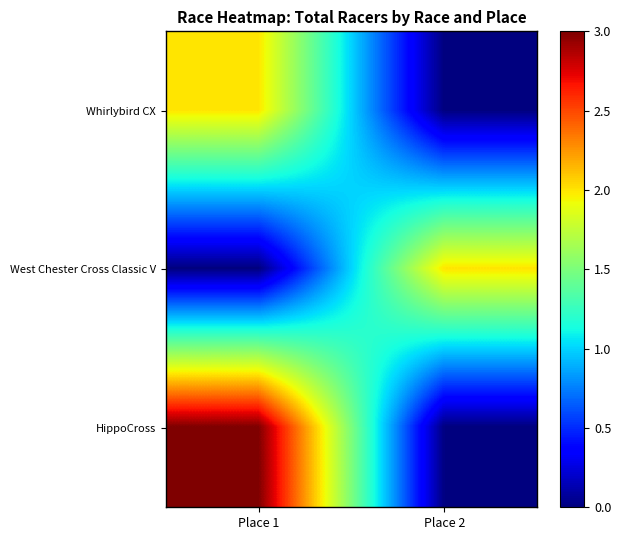

What is the total value across all series at Place 1?

5